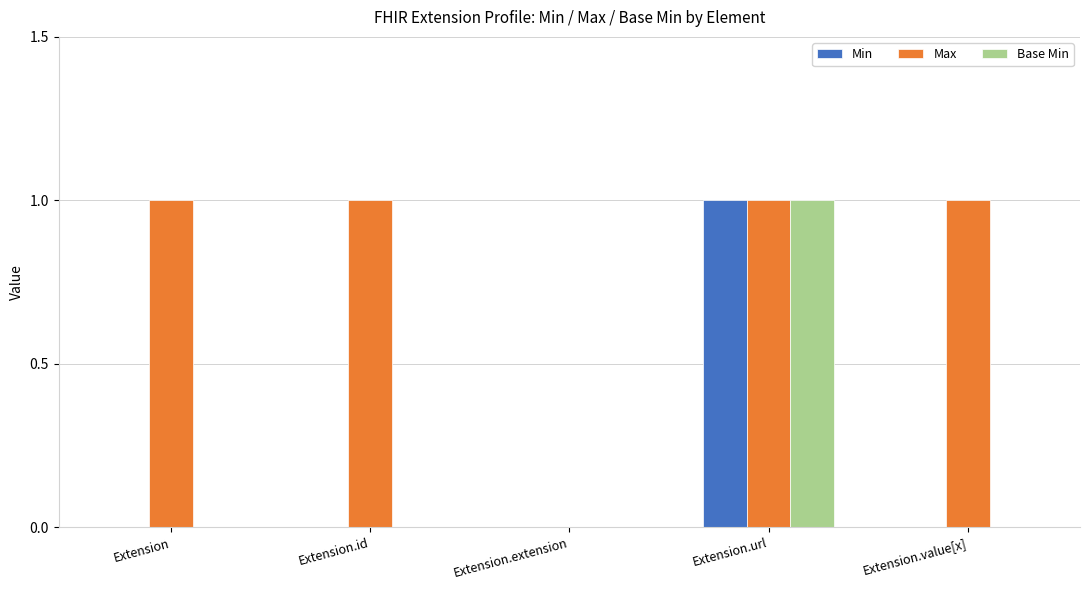

True or false: Min has a value of 0 at Extension.value[x].

True